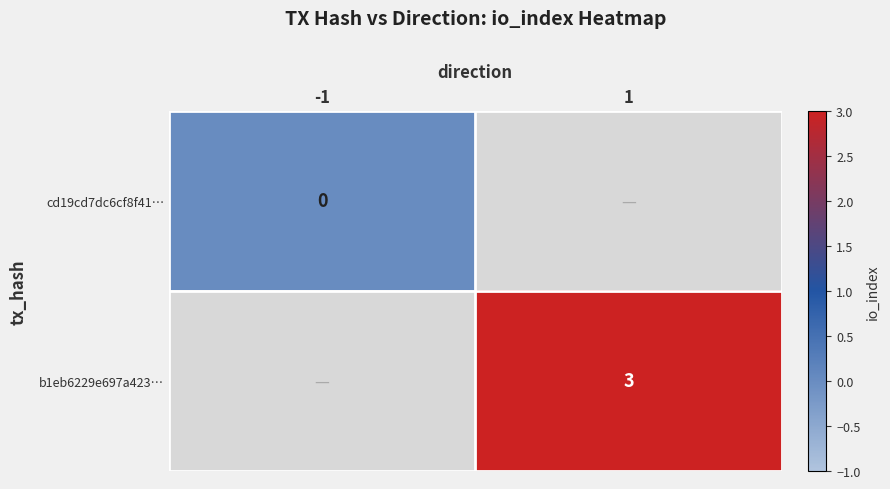

The value of b1eb6229e697a423… at 1 is 3. True or false?

True